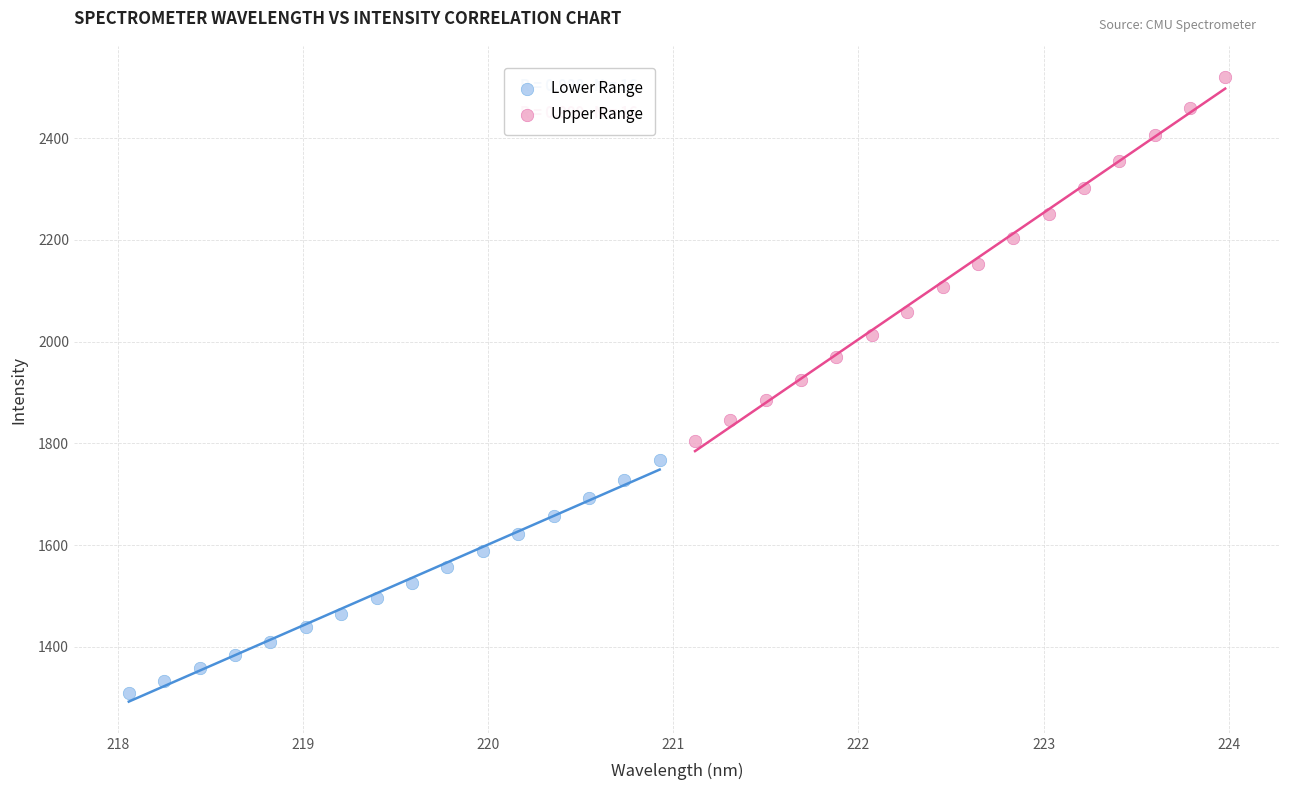

Which series contains the highest Y value?

Upper Range